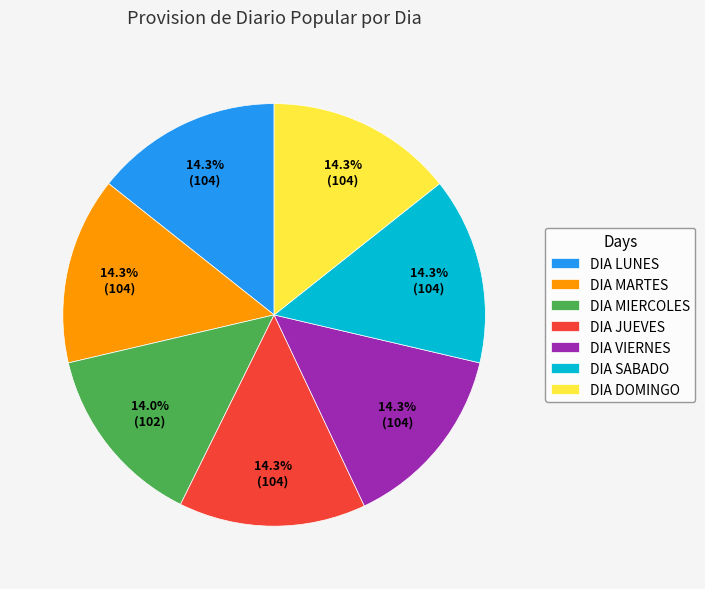

Count the number of slices in the pie.

7